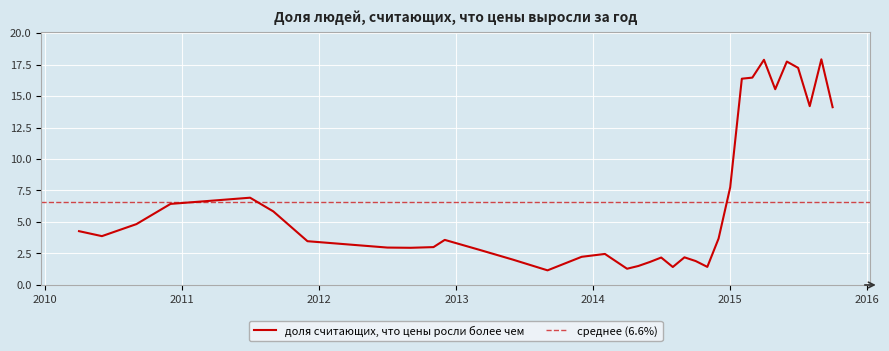

Count the number of values greater than 3.

20